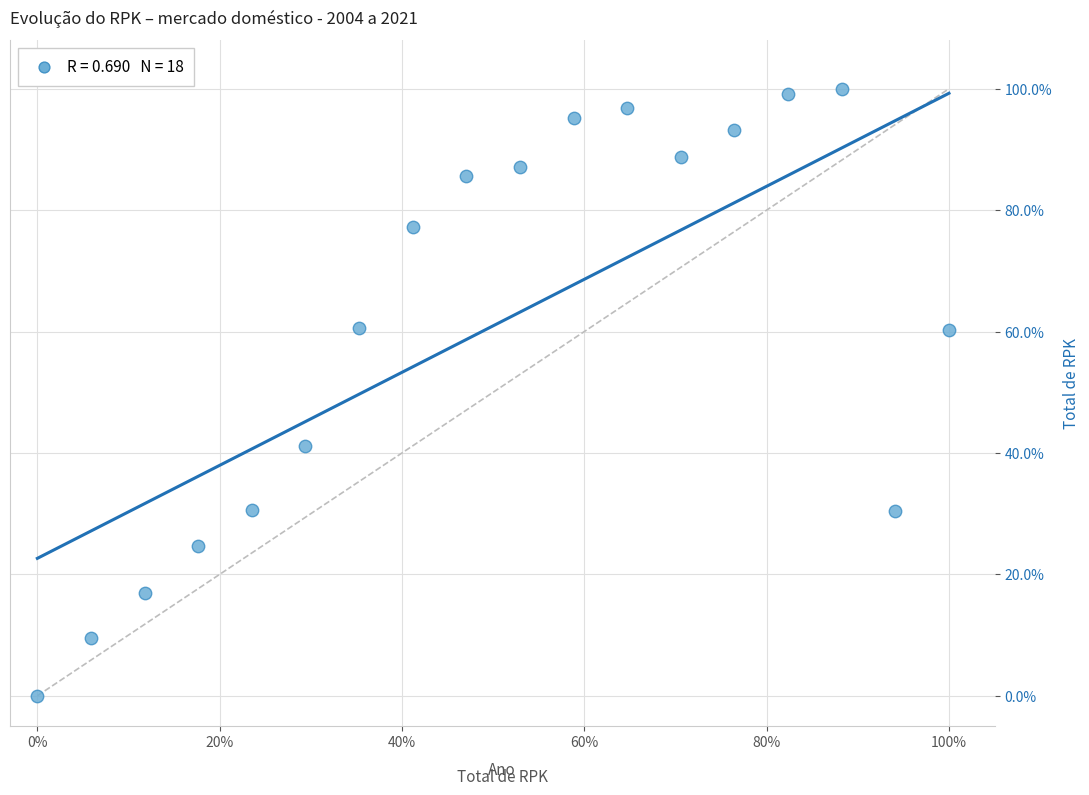

What Y value in the scatter plot is closest to 50?

41.2